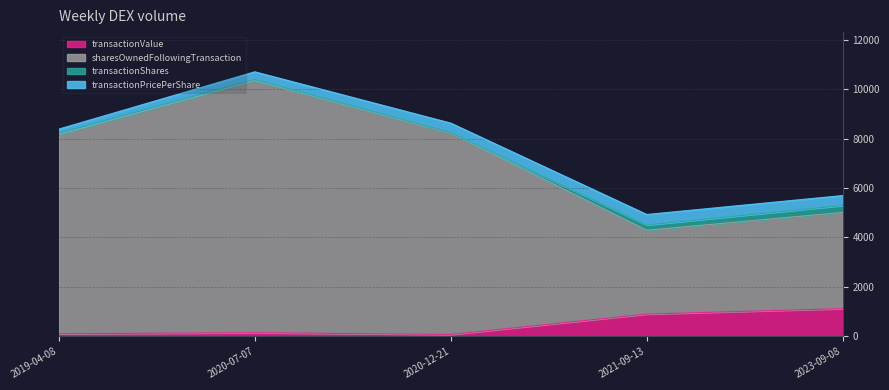

What is the greatest value displayed?

10339.1